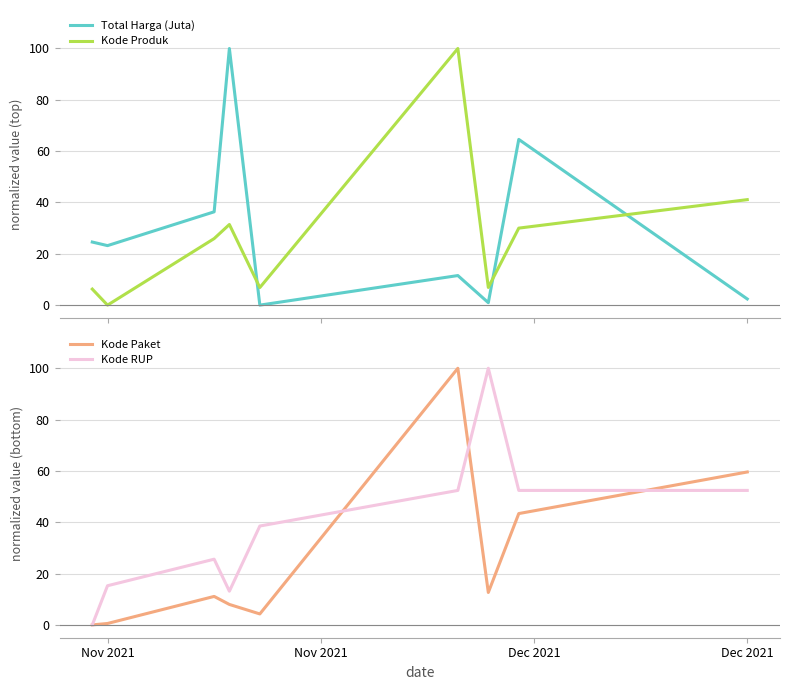

After their last crossing, which series has the higher values: Kode Produk or Total Harga (Juta)?

Kode Produk